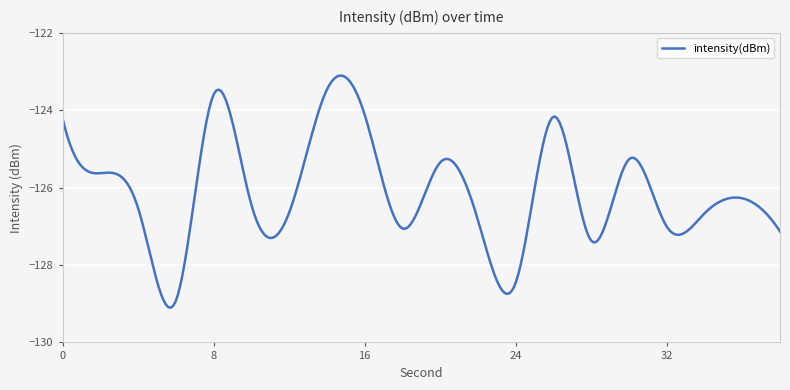

What is the difference between the maximum and minimum values?

6.0